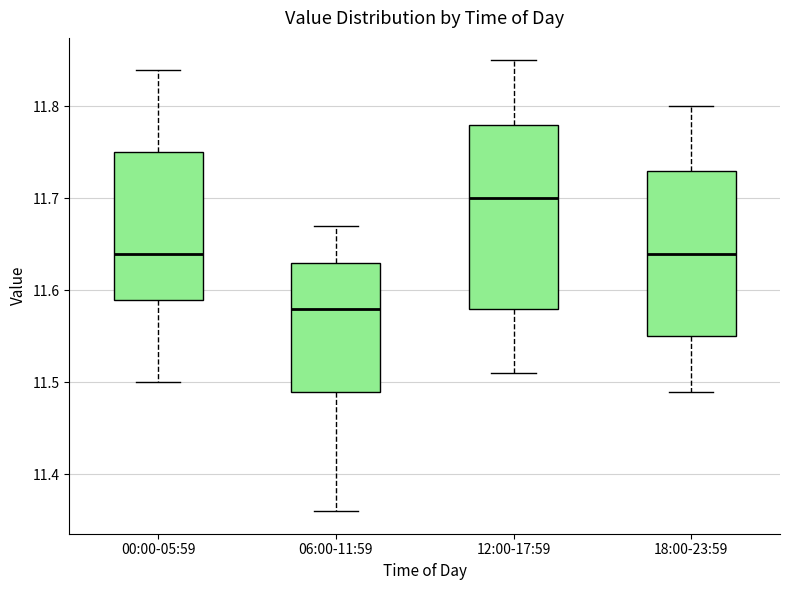

Where does the upper whisker of the box for 00:00-05:59 end on the y-axis? The values are not printed on the chart, so give them approximately, as read against the axis.

11.84